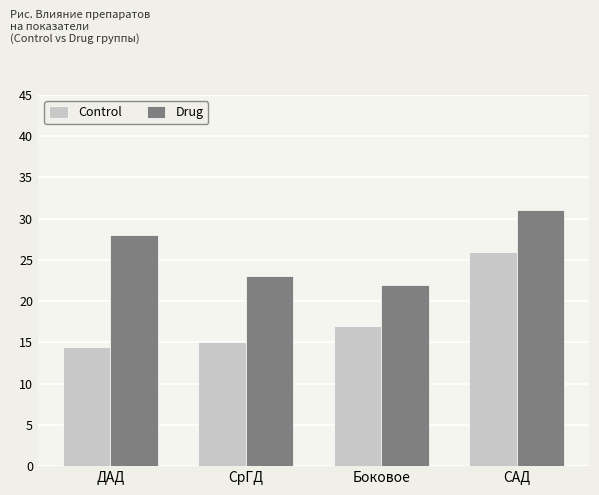

At which category is the sum across all series the highest?

САД